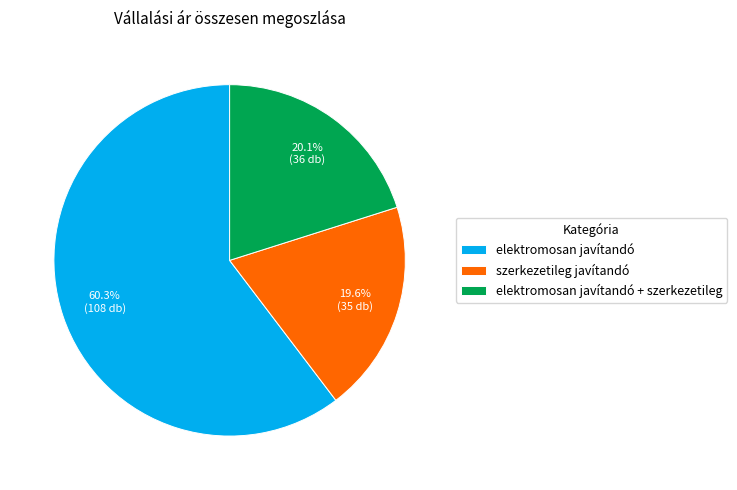

Do elektromosan javítandó + szerkezetileg and elektromosan javítandó together represent more than half of the pie?

Yes